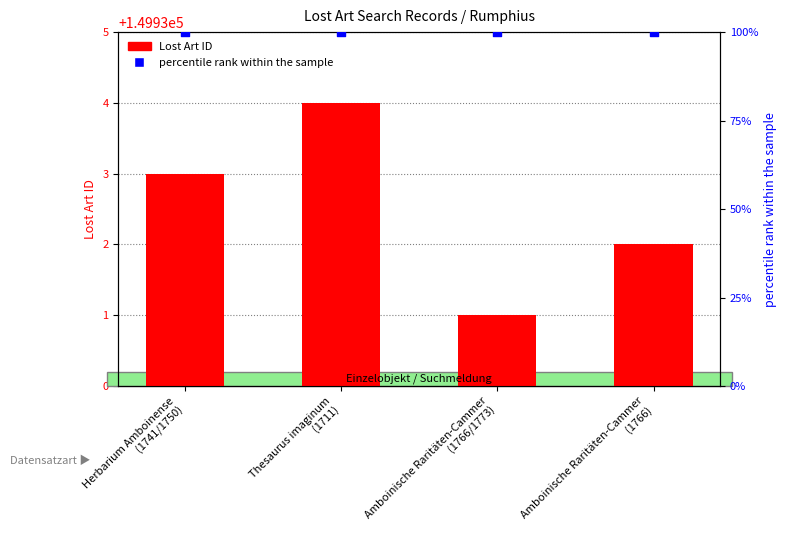

Is the value of percentile rank within the sample at Herbarium Amboinense
(1741/1750) greater than the value of Lost Art ID at Amboinische Raritäten-Cammer
(1766)?

No